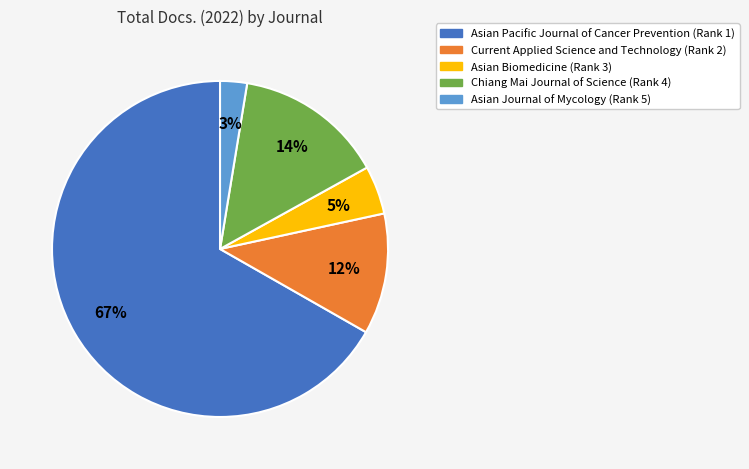

To the nearest percent, what percentage of the pie is Current Applied Science and Technology?

12%